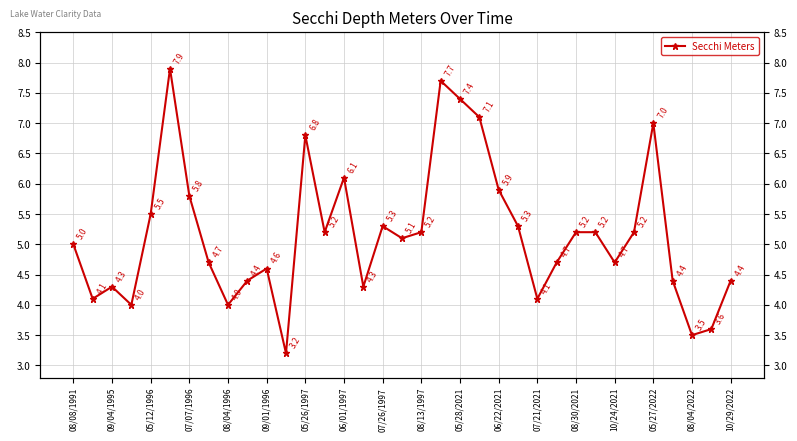

What position from the right is 27?

8